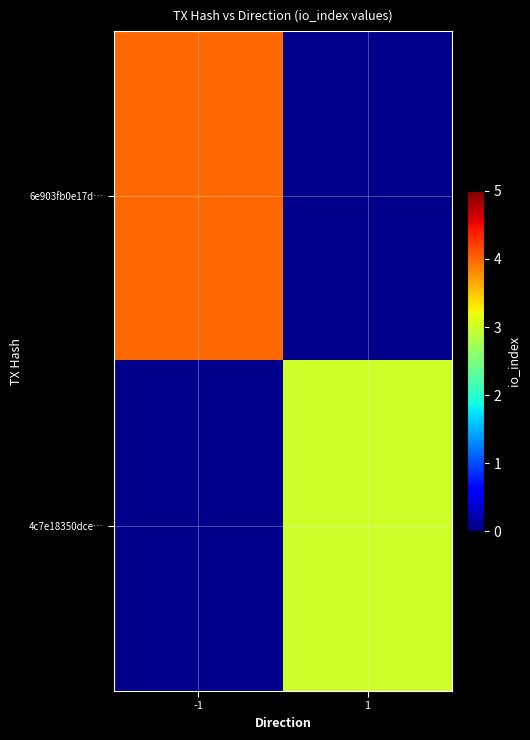

What is the greatest value displayed?

4.0